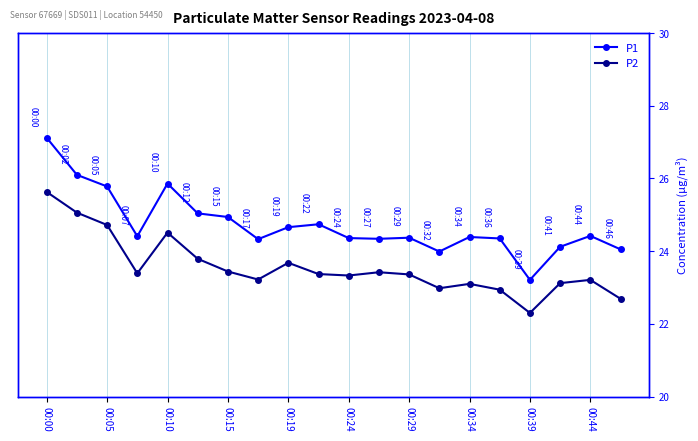

What are all the series names shown in the legend?

P1, P2